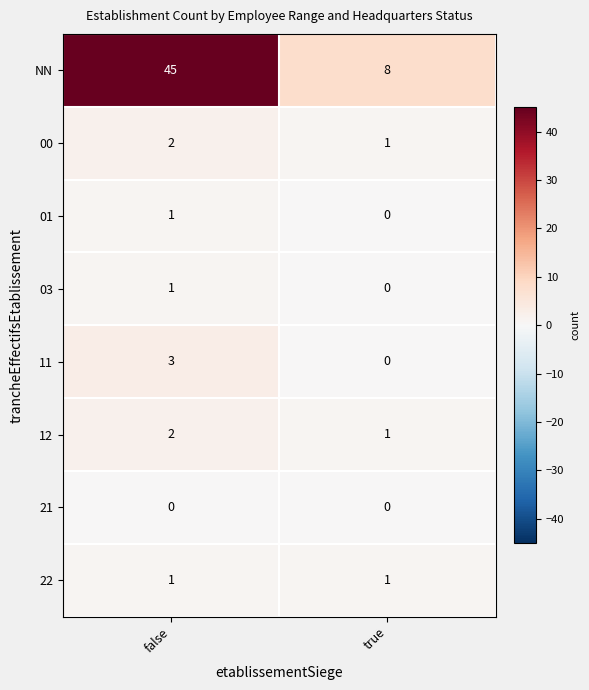

Where is 12 nearest to the value 1?

true